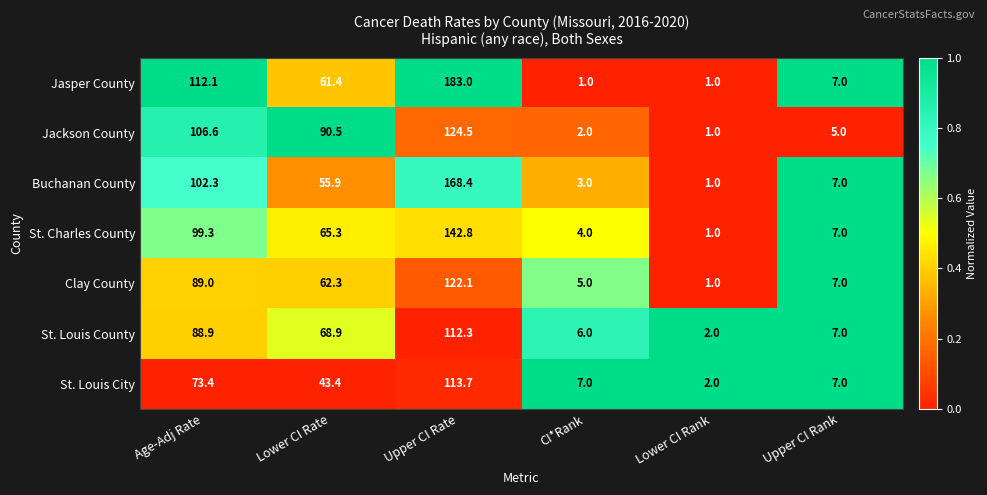

What is the total value across all series at Age-Adj Rate?

671.6